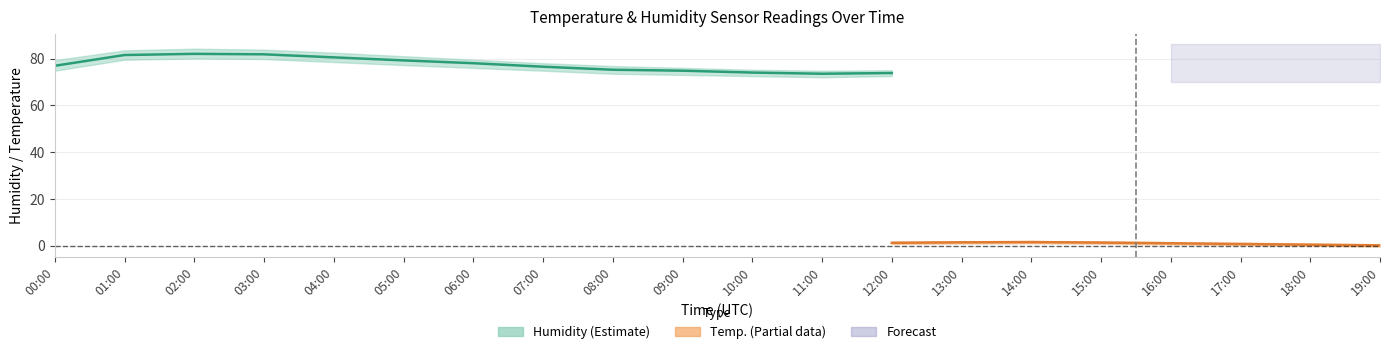

What is the difference between the second highest and minimum values in the humidity_center series?

8.3